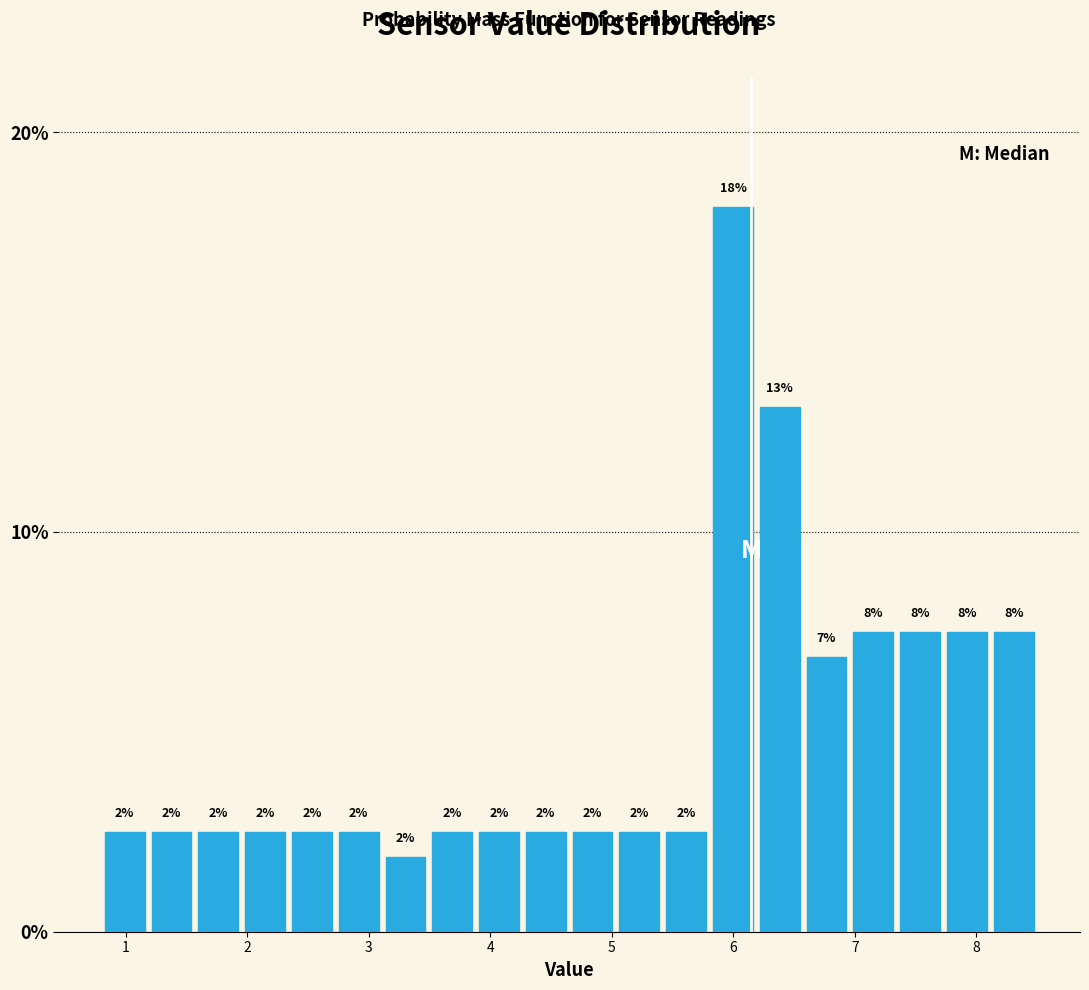

Around what value on the x-axis is the tallest bar? Give the approximate position of its centre, as read against the axis.

6.0